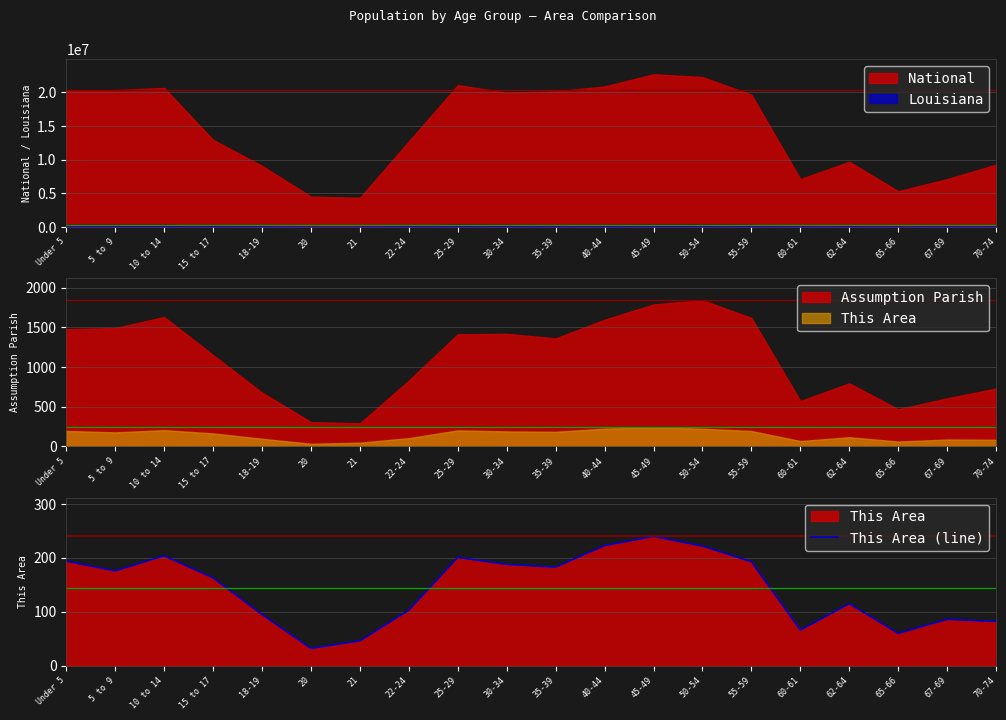

Rank the categories by value from highest to lowest.

45-49, 40-44, 50-54, 10 to 14, 25-29, Under 5, 55-59, 30-34, 35-39, 5 to 9, 15 to 17, 62-64, 22-24, 18-19, 67-69, 70-74, 60-61, 65-66, 21, 20